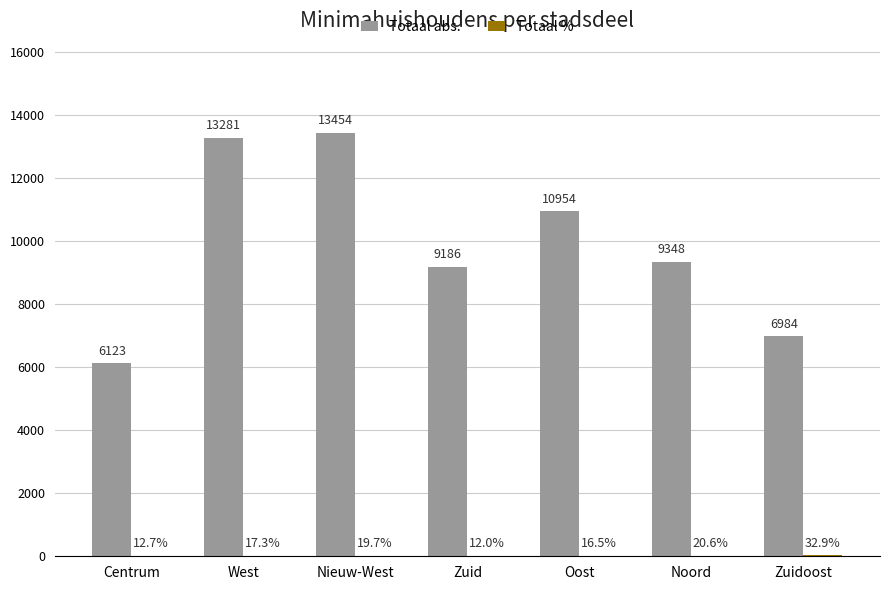

What is the average value of the Totaal abs. series?

9904.3